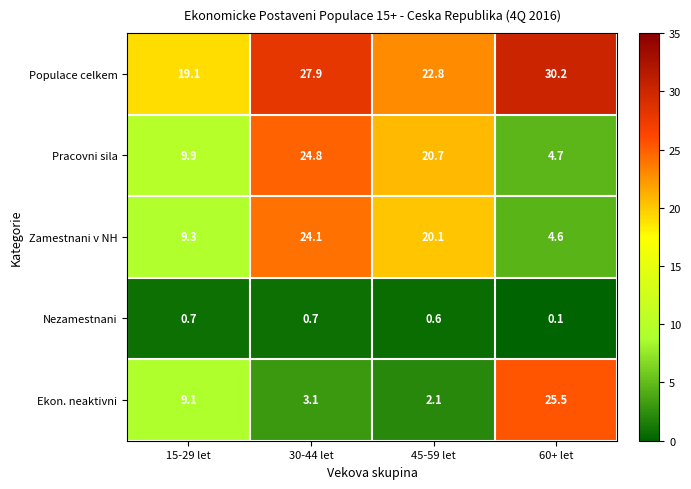

Which series has the largest total across all categories?

Populace celkem